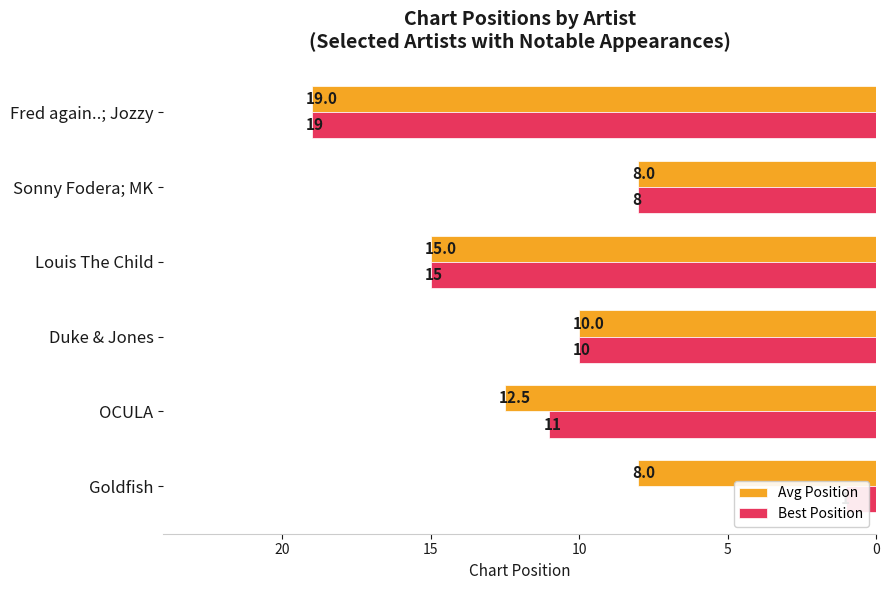

Rank the series at Duke & Jones from lowest to highest value.

Avg Position, Best Position